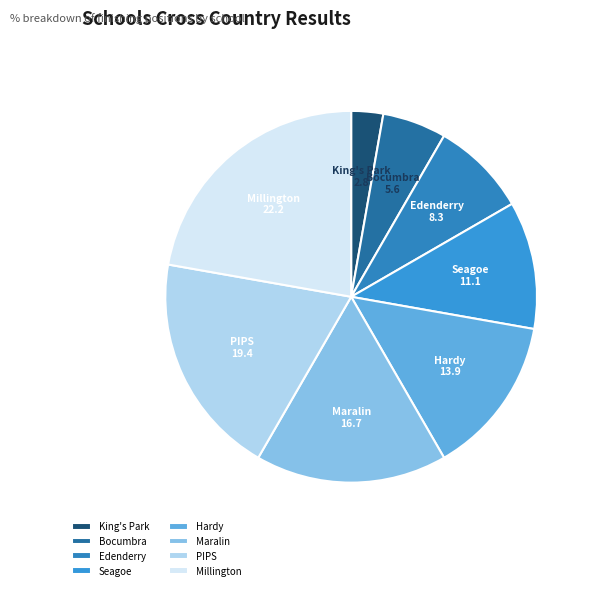

Do Seagoe and PIPS together represent more than half of the pie?

No